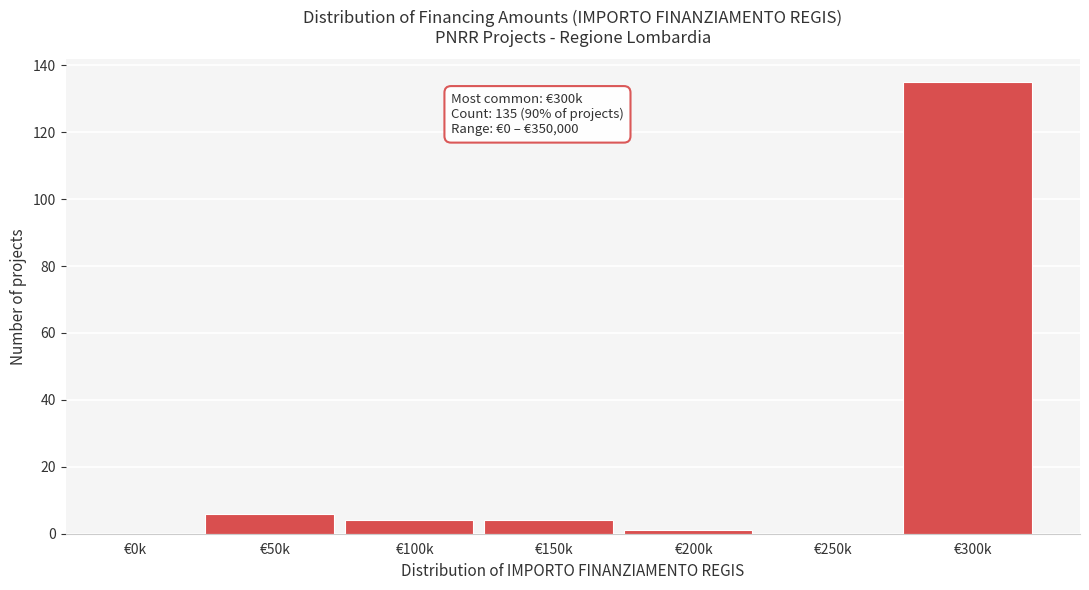

Reading left to right, what are all the values shown in this chart?

€0k=0	€50k=6	€100k=4	€150k=4	€200k=1	€250k=0	€300k=135